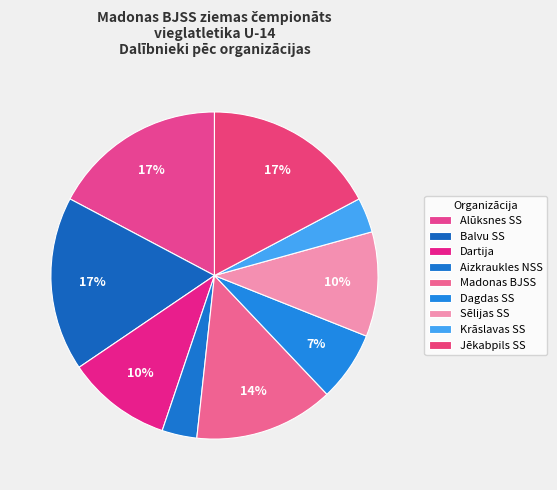

Count the number of slices in the pie.

9